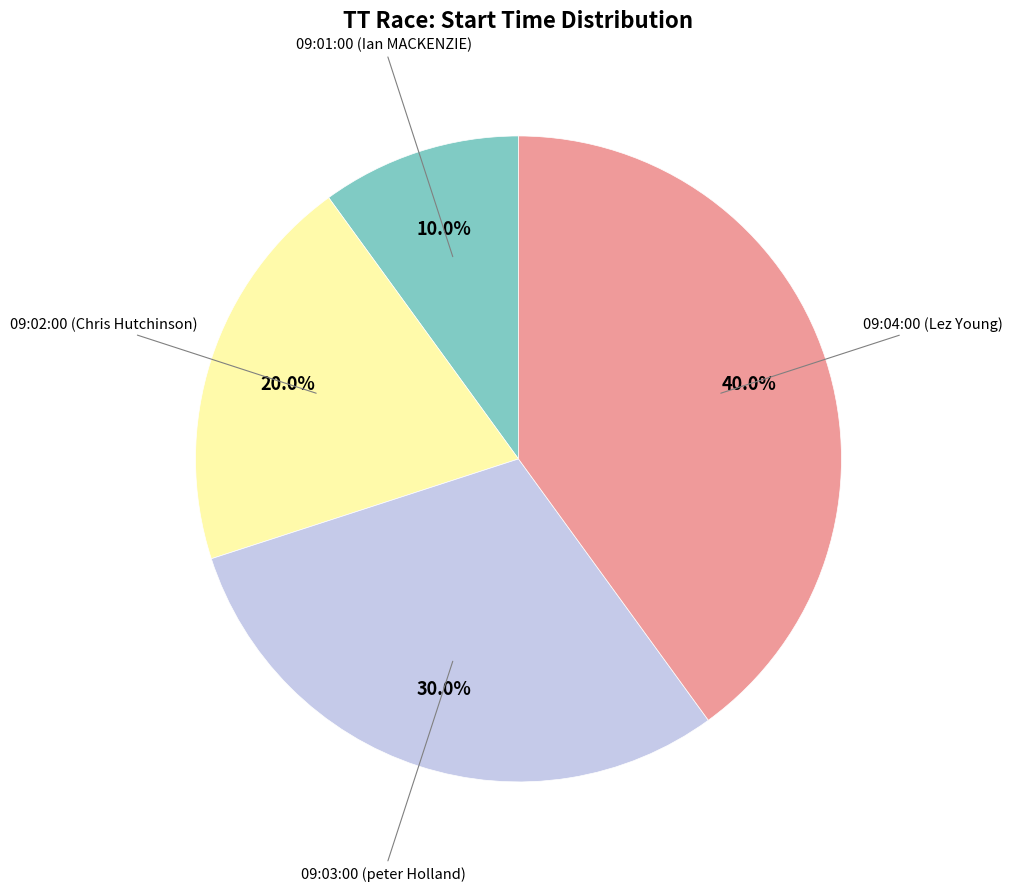

Is there a majority slice in this chart?

No